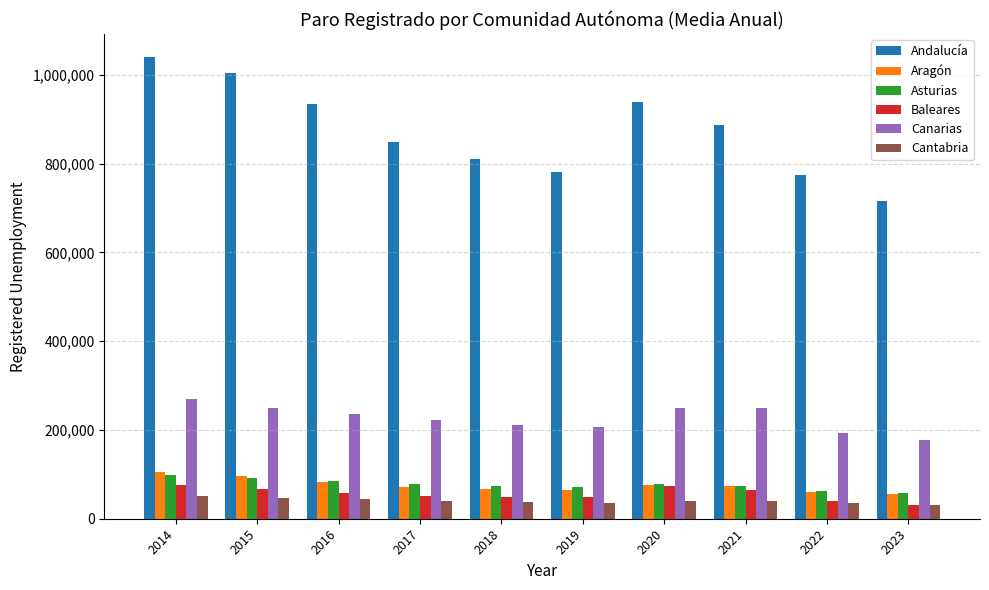

What is the sum of the Baleares values at 2015 and 2018?

115744.3